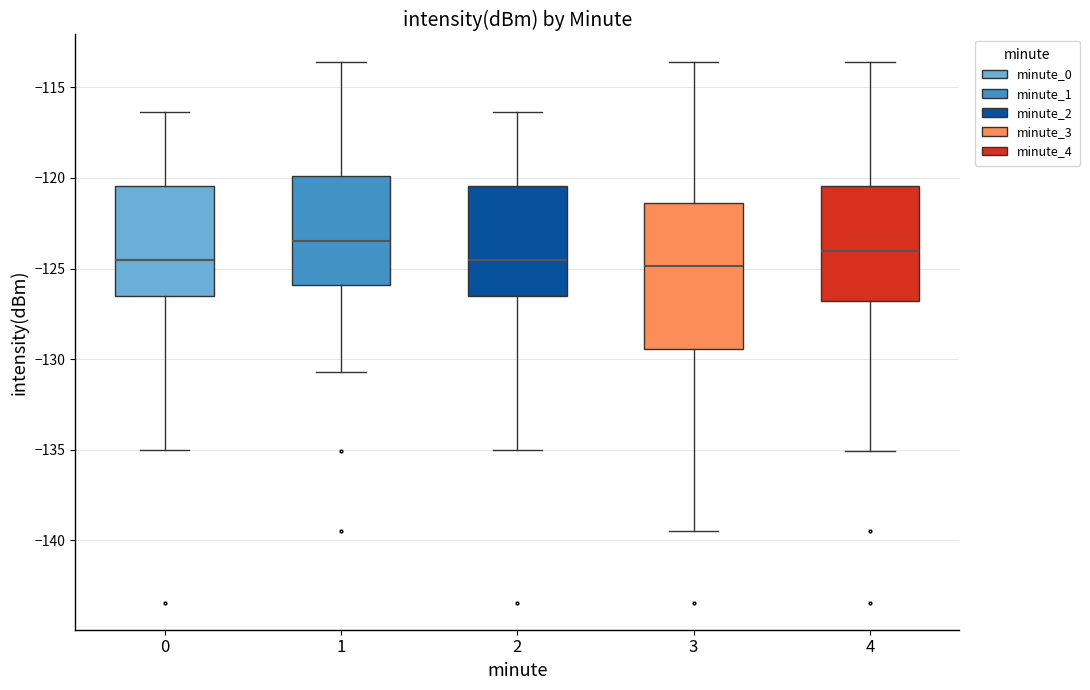

Reading left to right, read every box against the y-axis: the position of its median line, the range the box covers, and the ends of its whiskers. The values are not printed on the chart, so give them approximately, as read against the axis.

0: median -124.5, box -126.5 to -120.5, whiskers -135.0 to -116.5
1: median -123.5, box -126.0 to -120.0, whiskers -130.5 to -113.5
2: median -124.5, box -126.5 to -120.5, whiskers -135.0 to -116.5
3: median -125.0, box -129.5 to -121.5, whiskers -139.5 to -113.5
4: median -124.0, box -127.0 to -120.5, whiskers -135.0 to -113.5